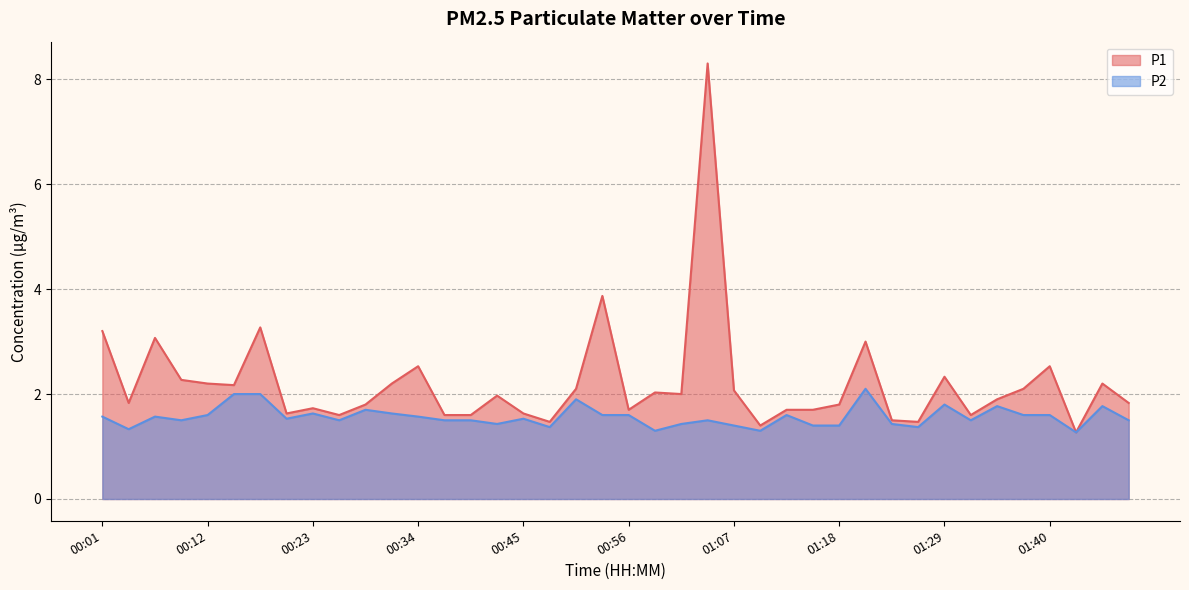

True or false: P2 and P1 intersect in this chart.

False